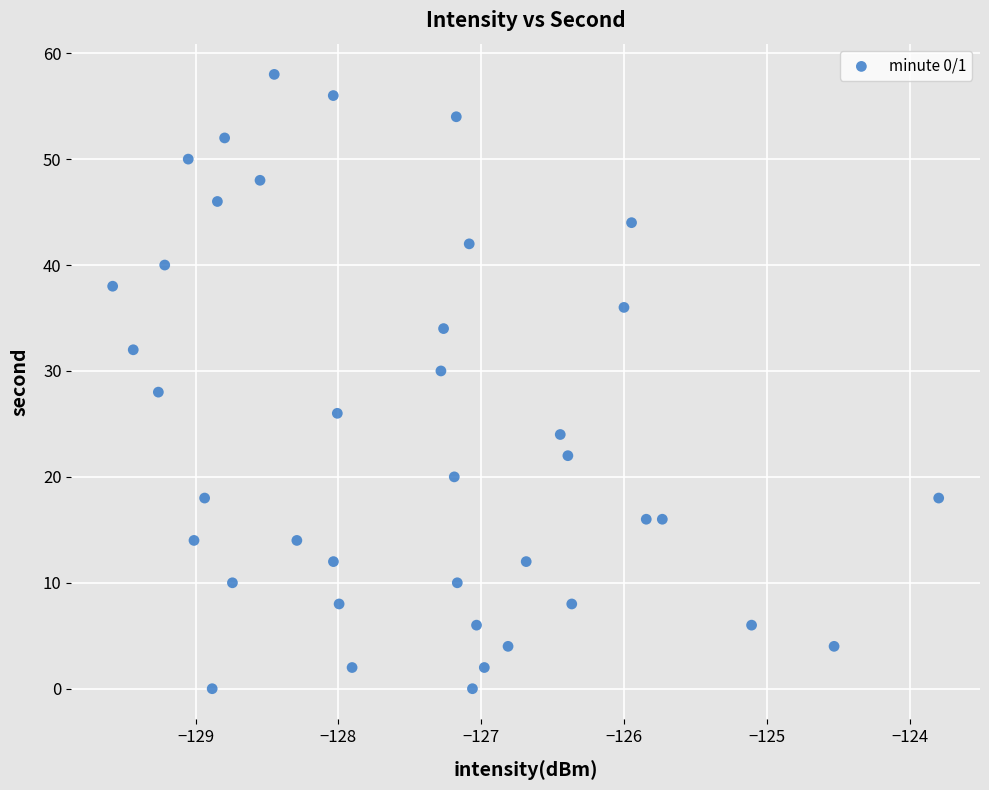

What is the range of Y values (max minus min)?

58